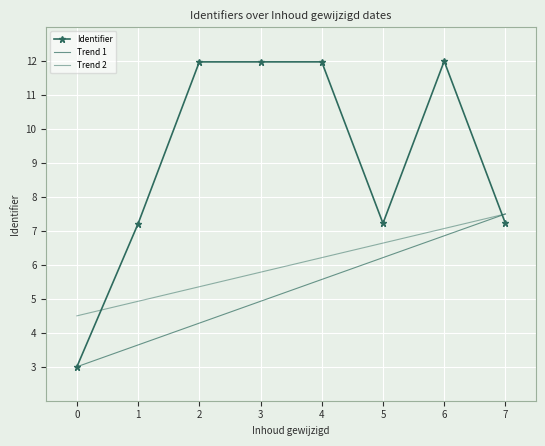

What is the difference between the Identifier values at 4 and 0?

9.0